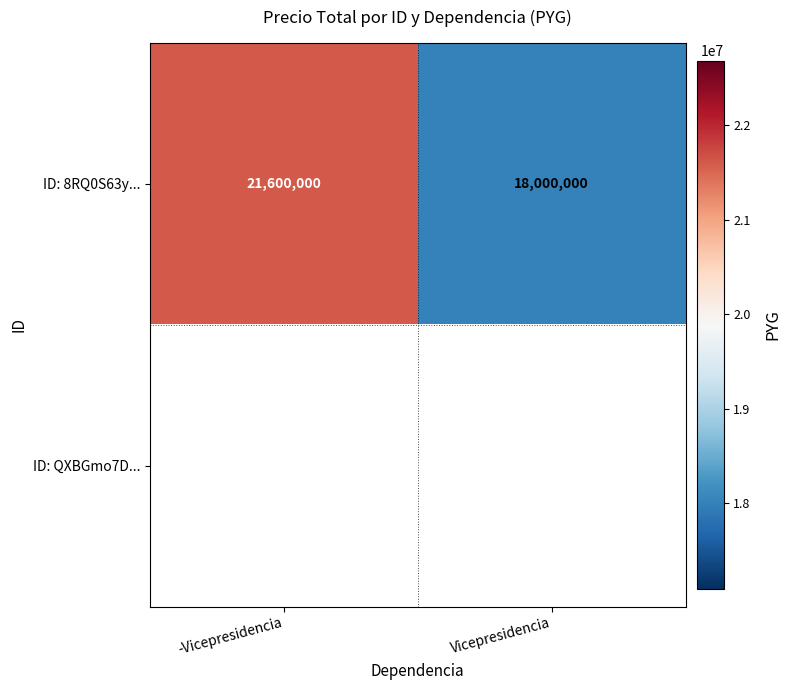

Rank the categories by ID: 8RQ0S63y... value from lowest to highest.

Vicepresidencia, -Vicepresidencia